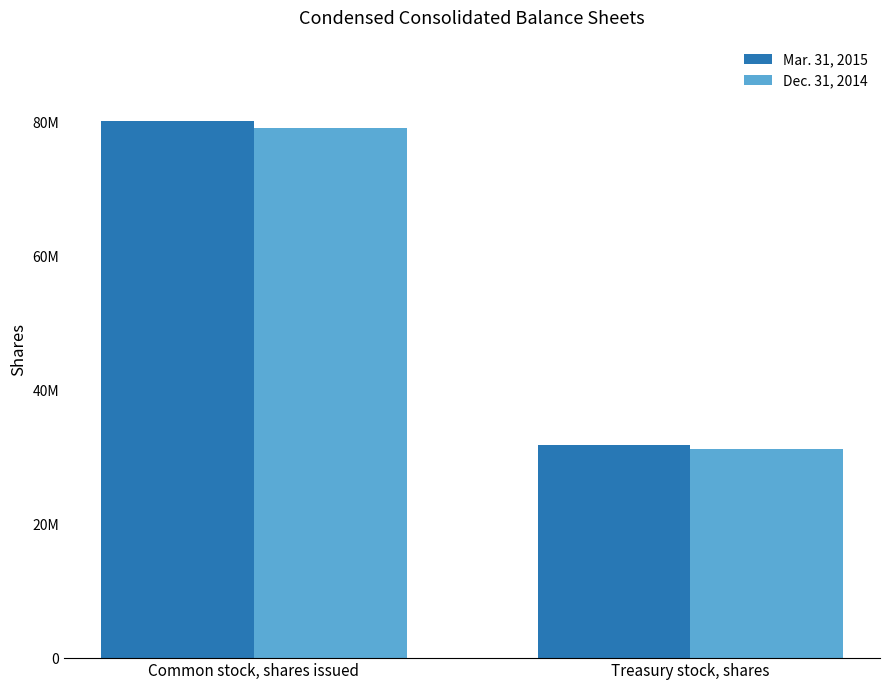

Rank the series by their average value, from highest to lowest.

Mar. 31, 2015, Dec. 31, 2014